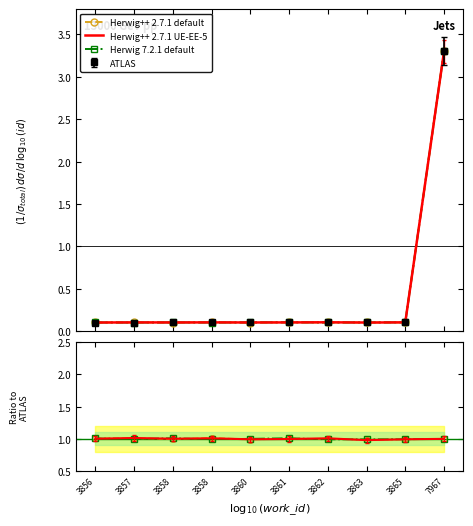

List the series in order of their overall mean, highest first.

Herwig++ 2.7.1 default, Herwig++ 2.7.1 UE-EE-5, Herwig 7.2.1 default